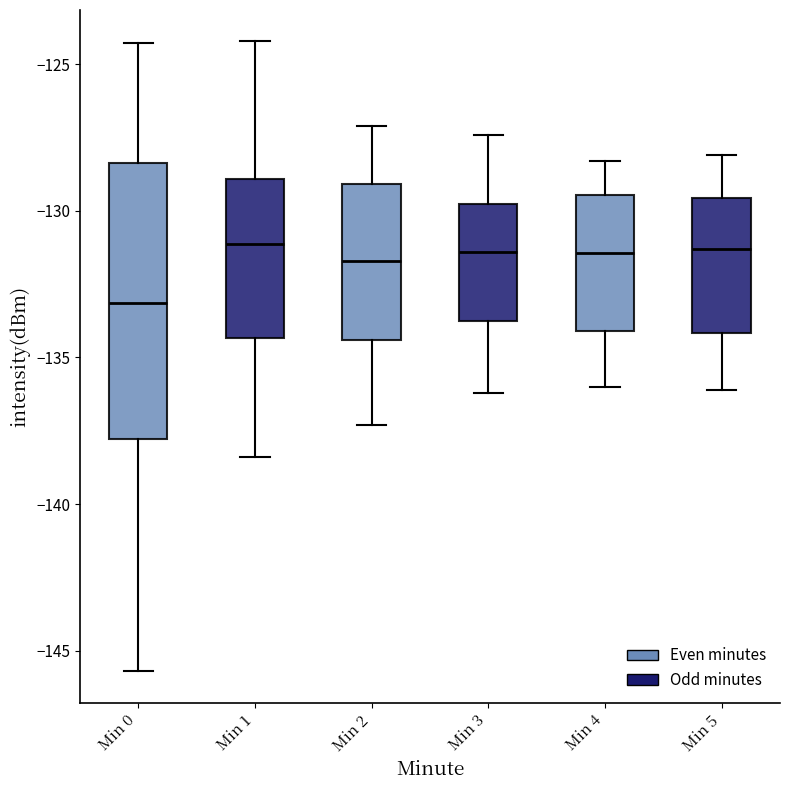

Reading left to right, read every box against the y-axis: the position of its median line, the range the box covers, and the ends of its whiskers. The values are not printed on the chart, so give them approximately, as read against the axis.

Min 0: median -133.0, box -138.0 to -128.5, whiskers -145.5 to -124.5
Min 1: median -131.0, box -134.5 to -129.0, whiskers -138.5 to -124.0
Min 2: median -131.5, box -134.5 to -129.0, whiskers -137.5 to -127.0
Min 3: median -131.5, box -133.5 to -129.5, whiskers -136.0 to -127.5
Min 4: median -131.5, box -134.0 to -129.5, whiskers -136.0 to -128.5
Min 5: median -131.5, box -134.0 to -129.5, whiskers -136.0 to -128.0